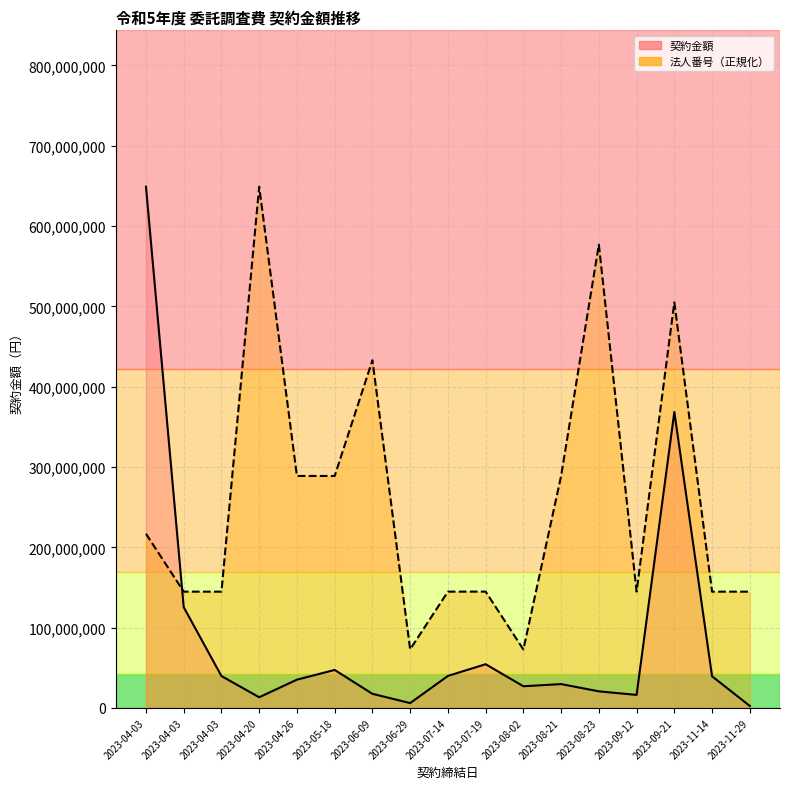

Where do 法人番号 and 契約金額 first cross each other?

2023-04-03 and 2023-04-03